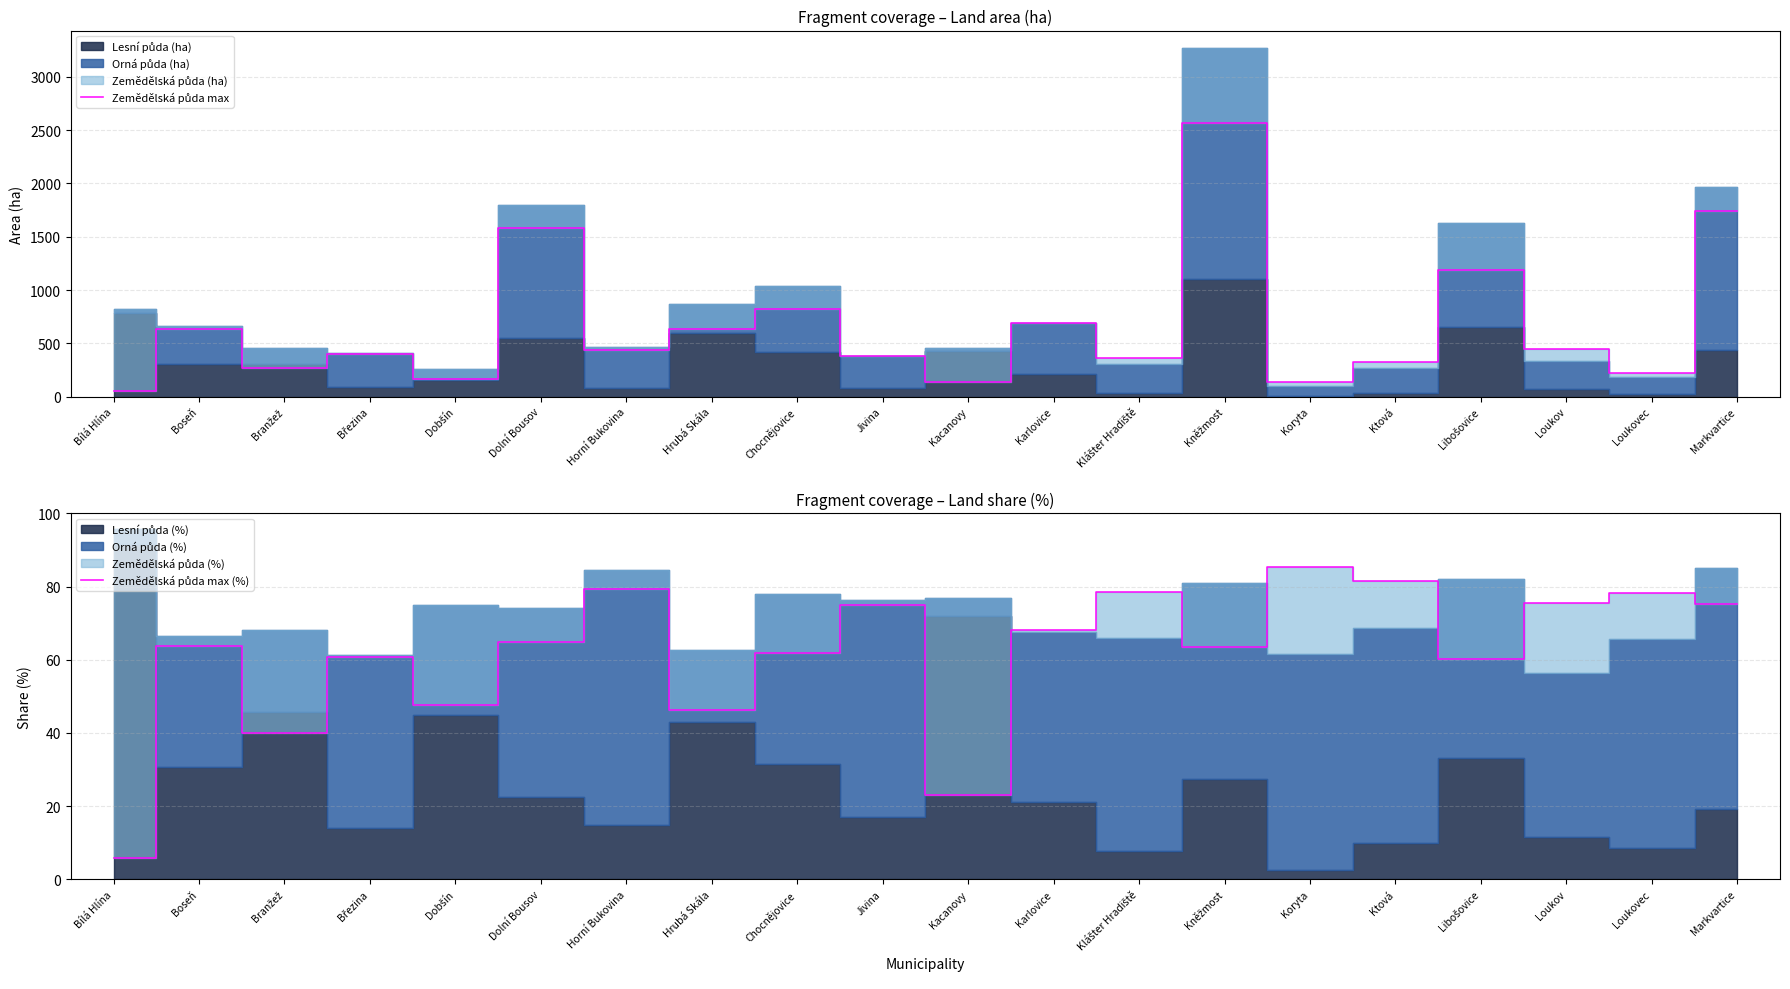

What is the value of the Zemědělská půda max point at the 8th from the left?

639.1